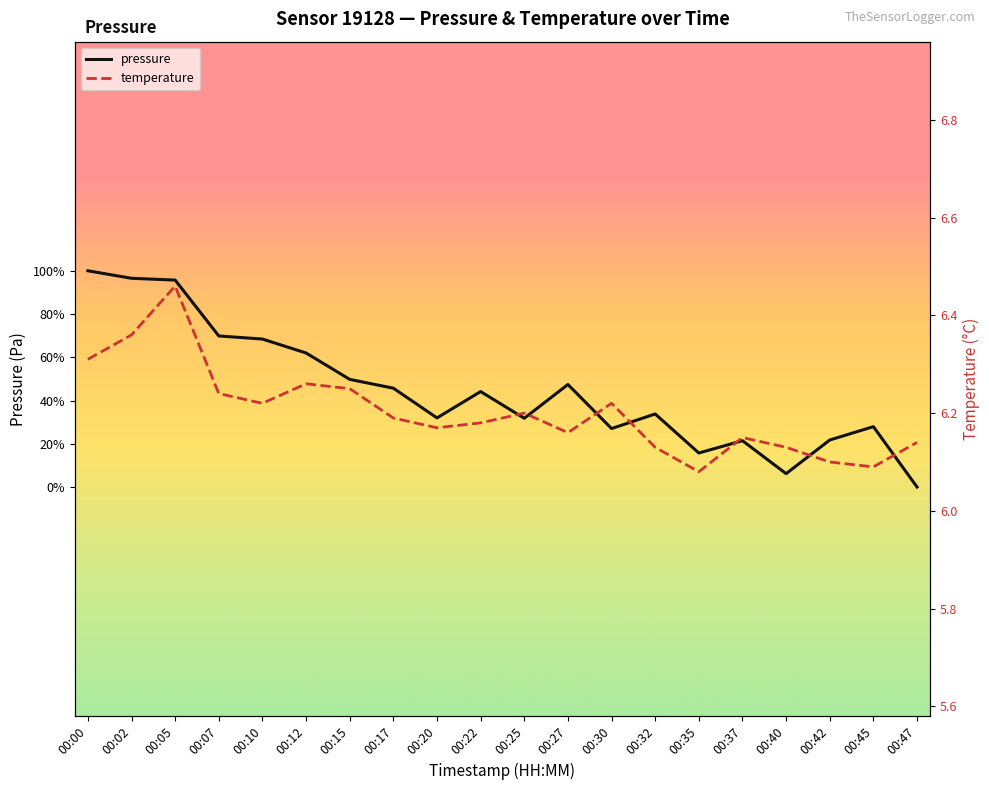

What is the spread (max minus min) of values at 00:25?

102334.8